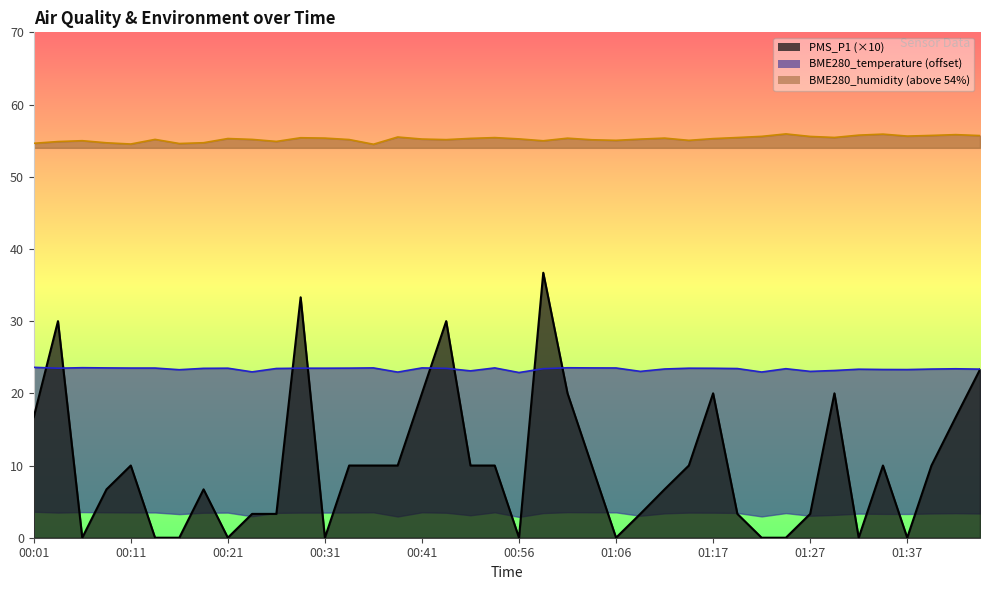

List the series in order of their peak value, lowest first.

BME280_temperature, PMS_P1, BME280_humidity